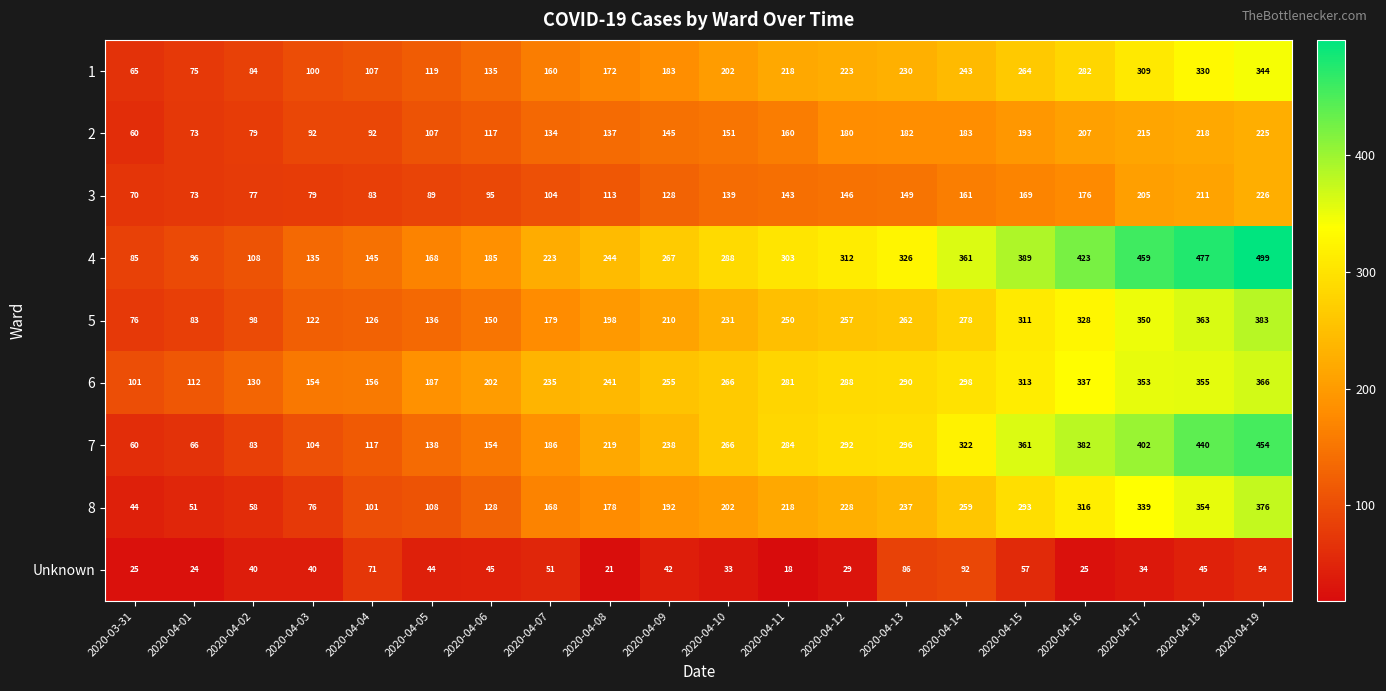

What is the difference between the second highest and minimum values in the 6 series?

254